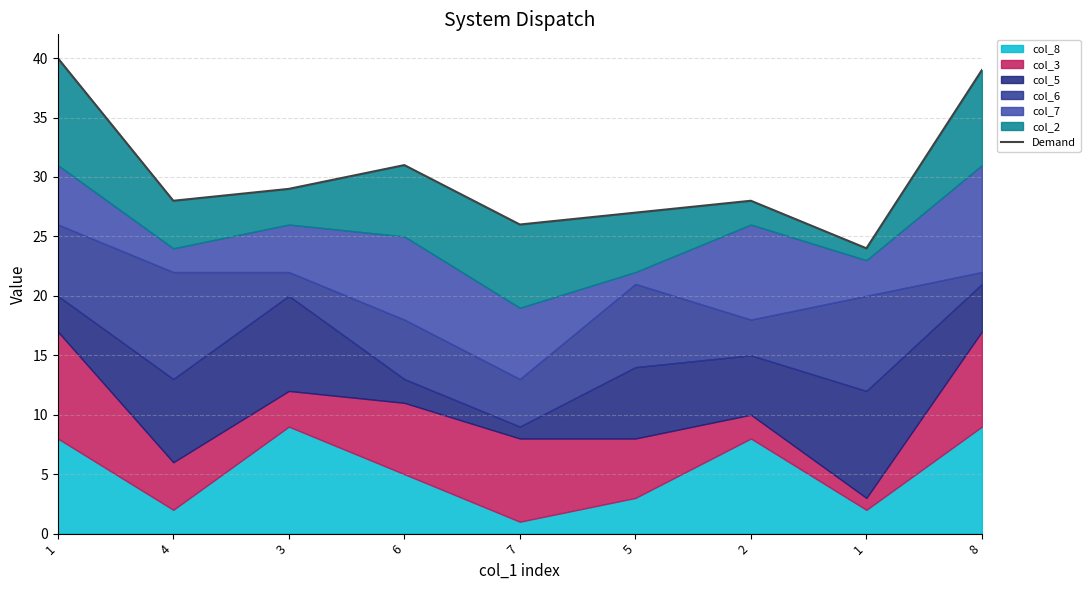

What is the change in value from 5 to 2?

+1